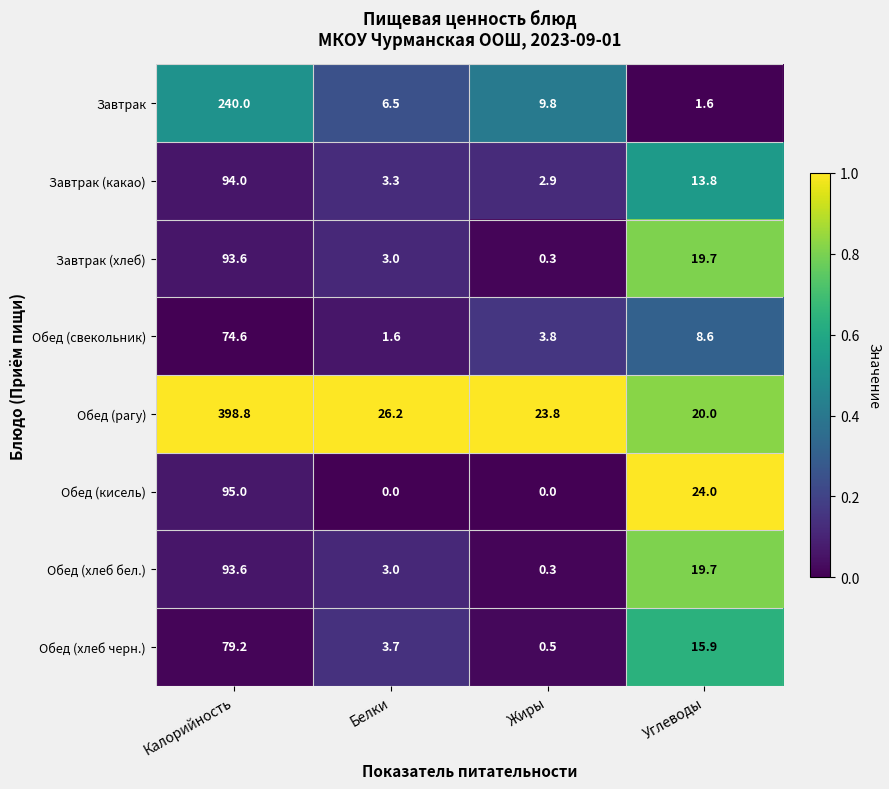

What is the difference between the maximum and minimum values in the Завтрак series?

238.4